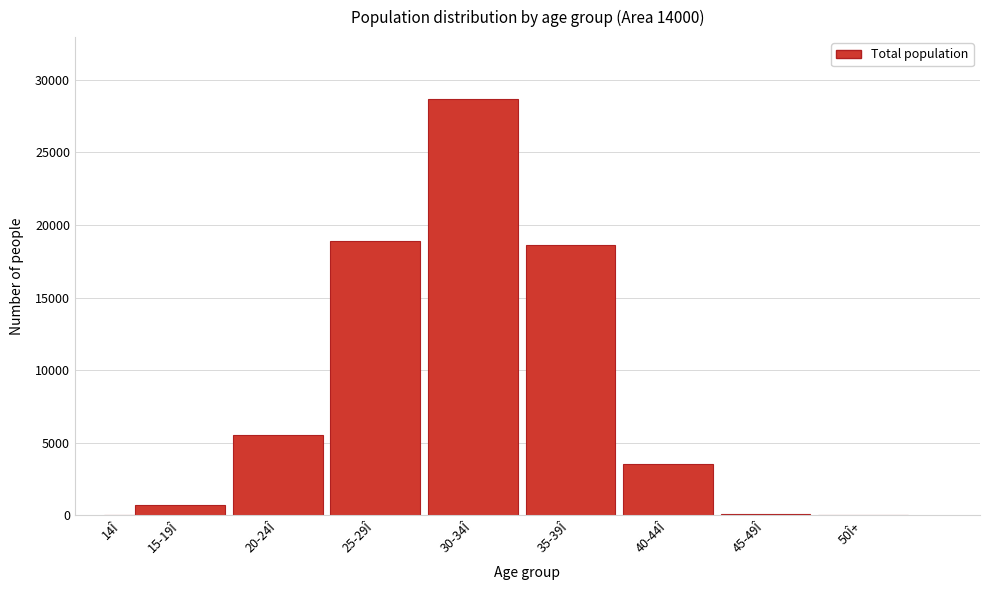

What is the maximum value shown in the chart?

28637